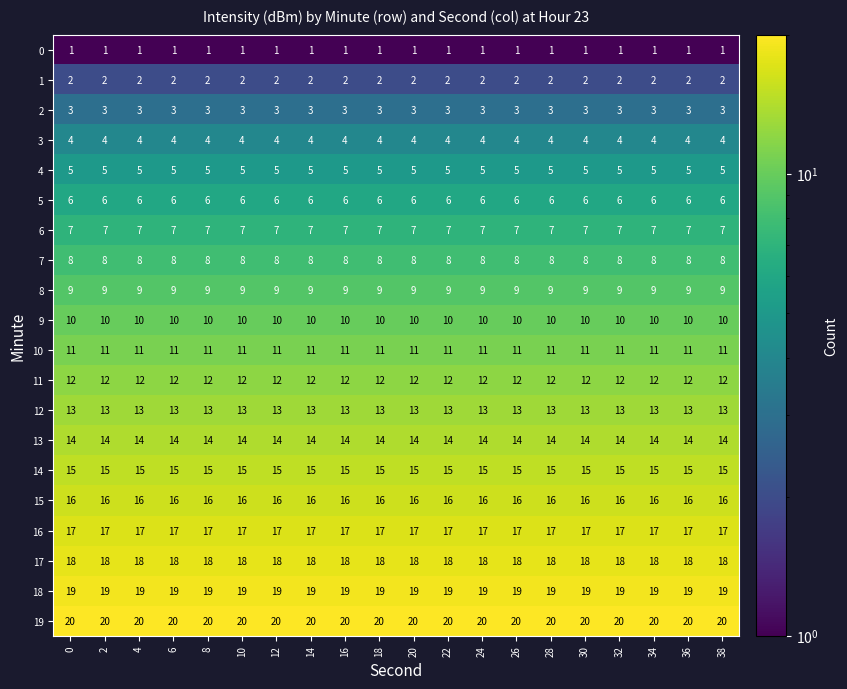

What is the spread (max minus min) of values at 26?

19